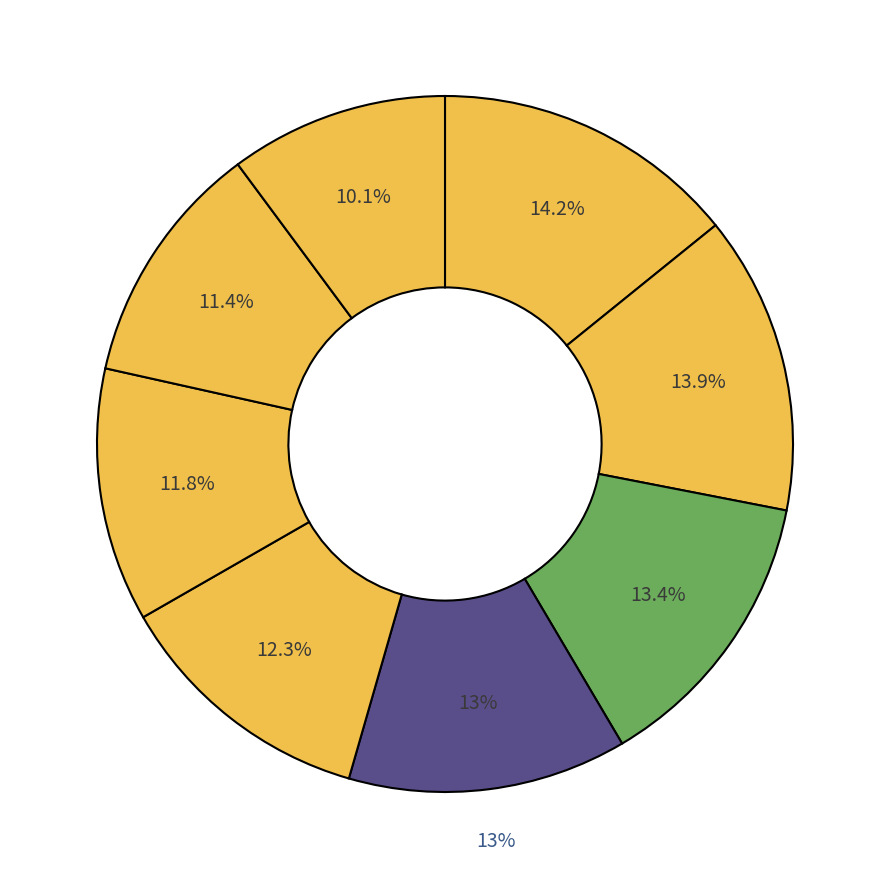

Is there a majority slice in this chart?

No